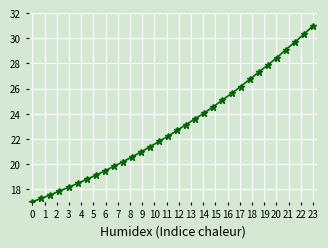

What is the difference between the maximum and minimum values?

14.0